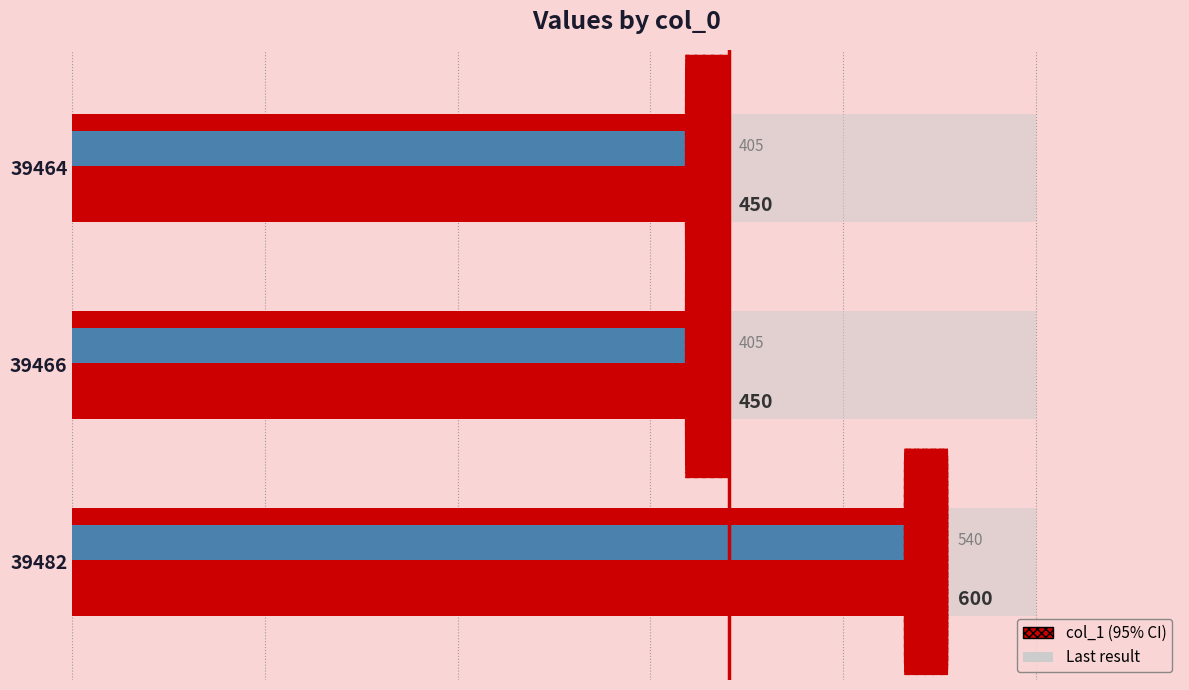

How many series are shown in this chart?

1